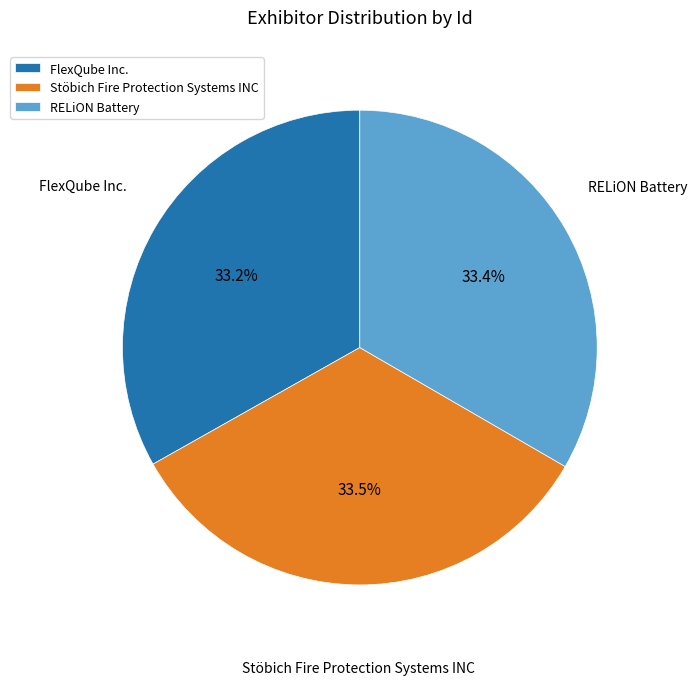

Combined, do Stöbich Fire Protection Systems INC and FlexQube Inc. account for over 50%?

Yes